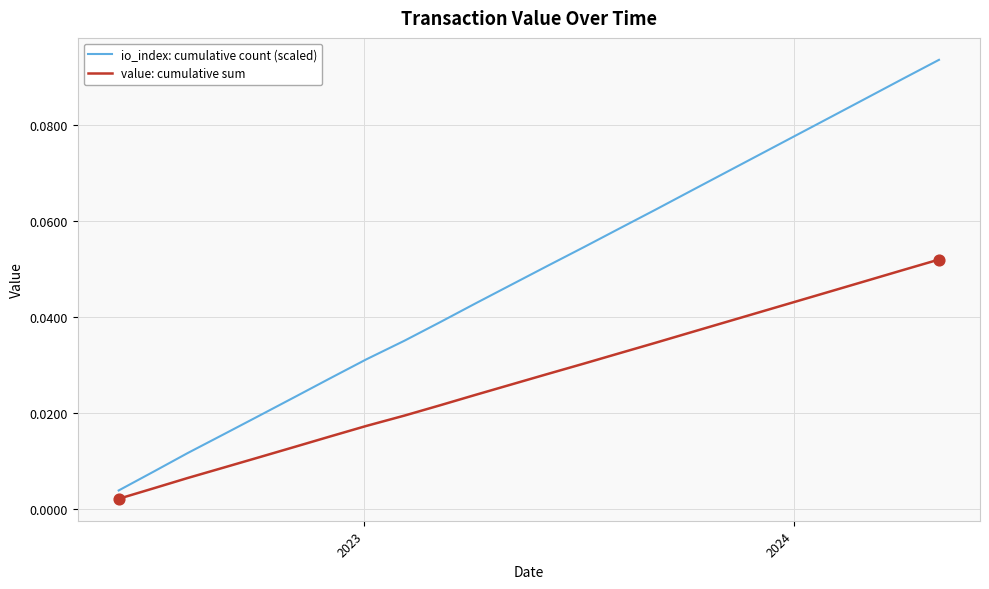

Rank the series by their maximum value, from lowest to highest.

value: cumulative sum, io_index: cumulative count (scaled)